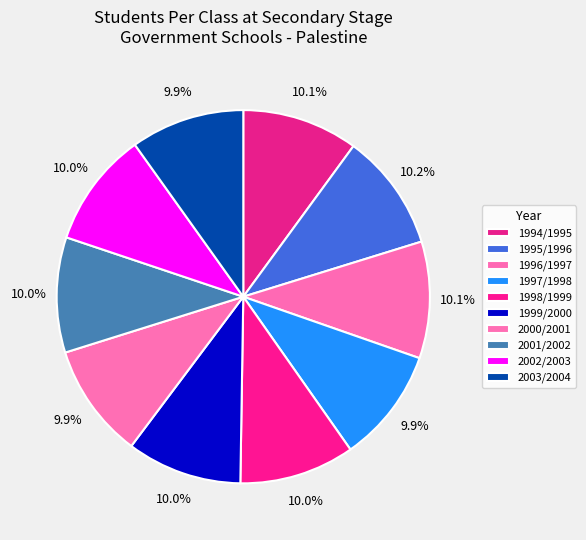

True or false: 1998/1999 accounts for 23% of the total.

False